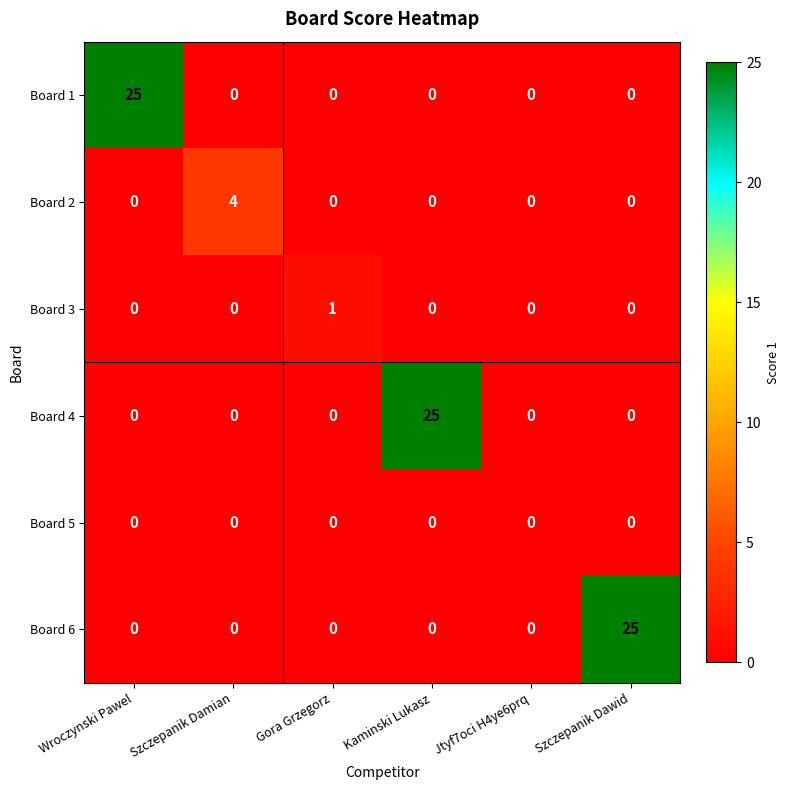

At how many categories does at least one series exceed 15?

3